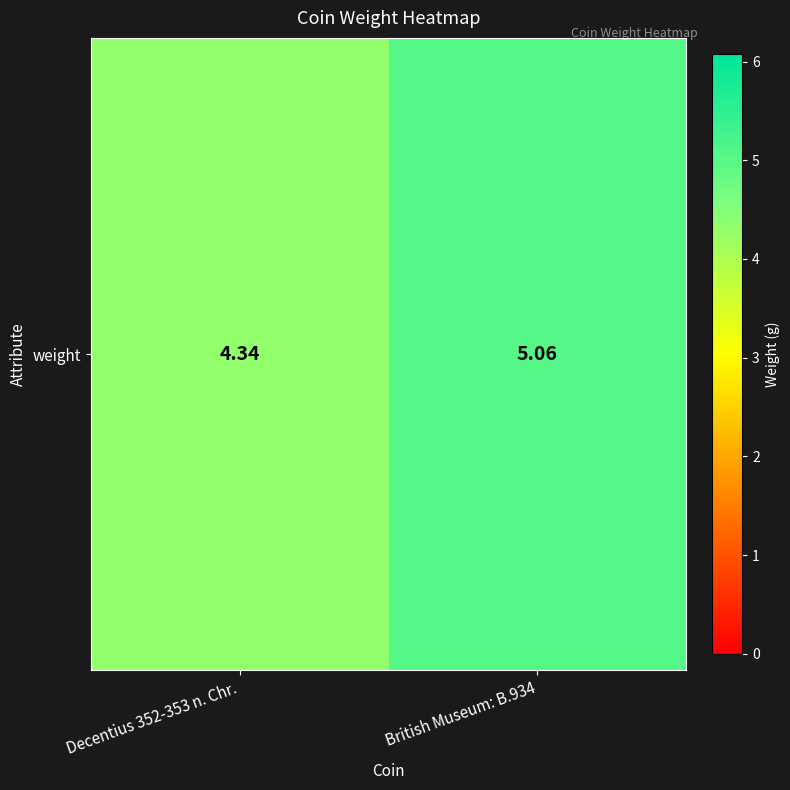

At which category does the chart reach its peak across all series?

British Museum: B.934